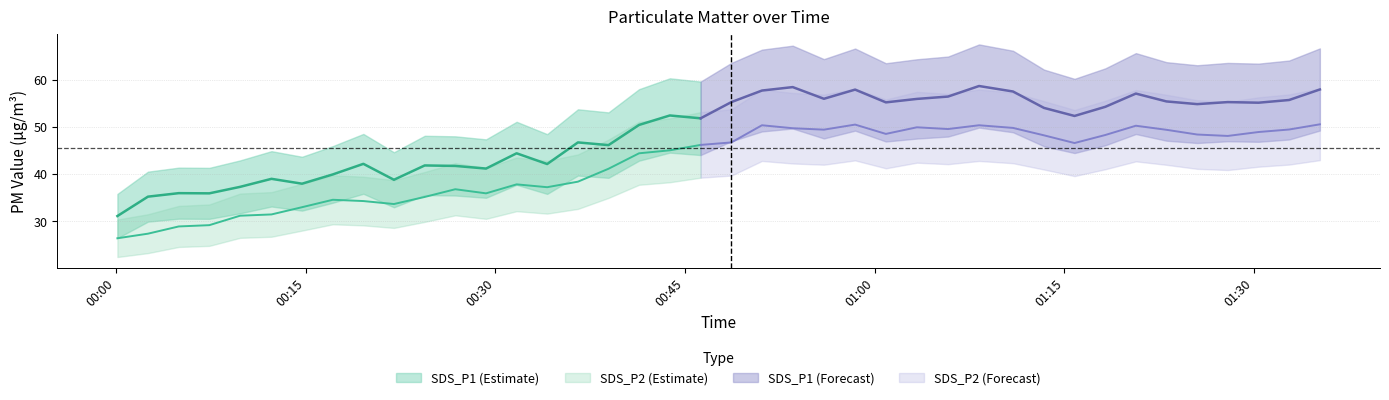

Rank the categories by SDS_P2 value from lowest to highest.

0, 1, 2, 3, 4, 5, 6, 9, 8, 7, 10, 12, 11, 14, 13, 15, 16, 17, 18, 19, 31, 20, 36, 30, 32, 35, 25, 37, 34, 23, 38, 27, 22, 29, 26, 33, 21, 28, 24, 39